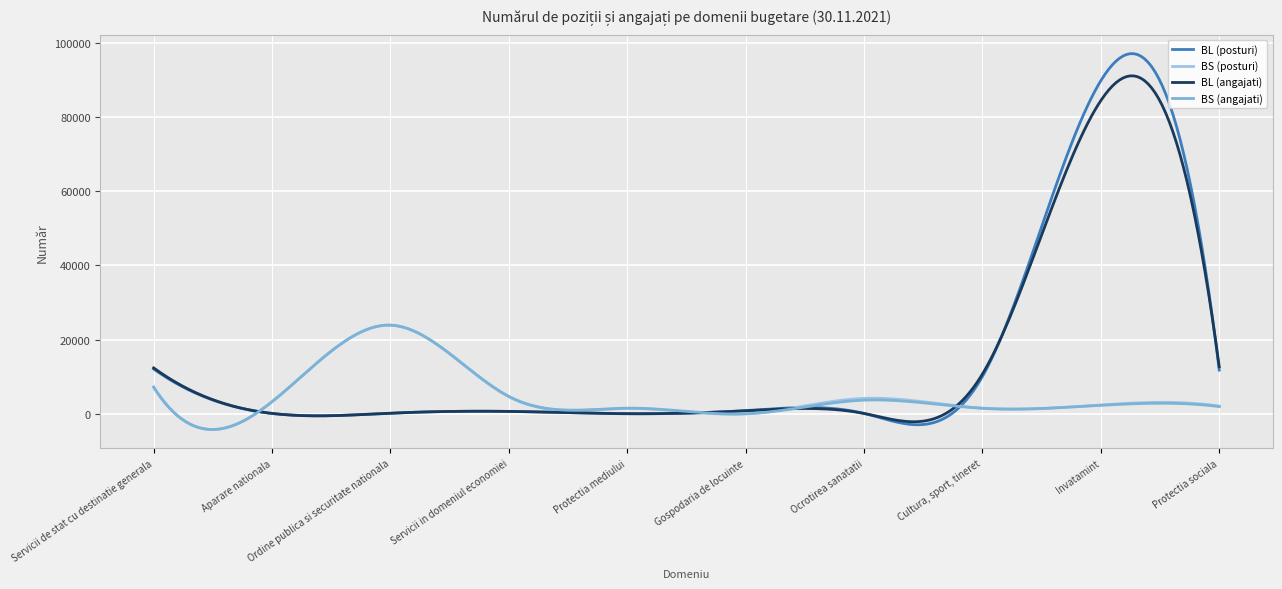

What is the maximum value for BS (posturi)?

23882.5